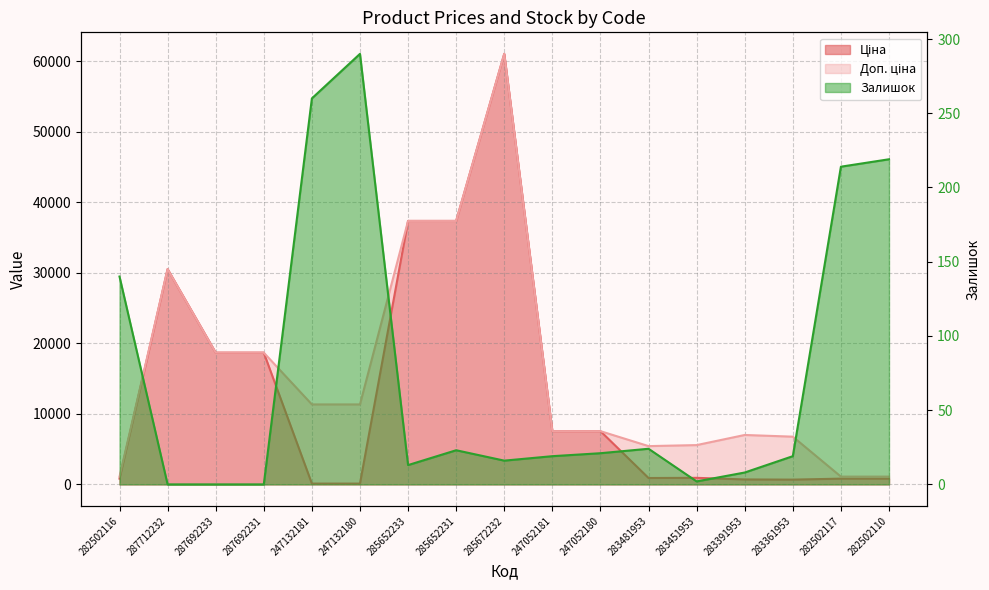

Does the chart have visible grid lines?

Yes